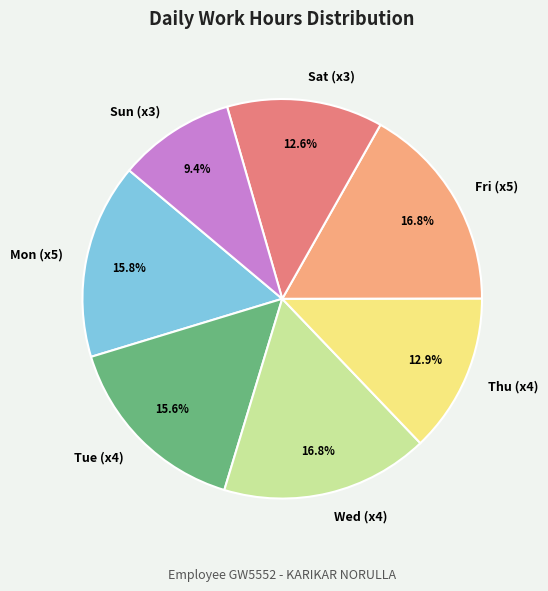

Is there a majority slice in this chart?

No